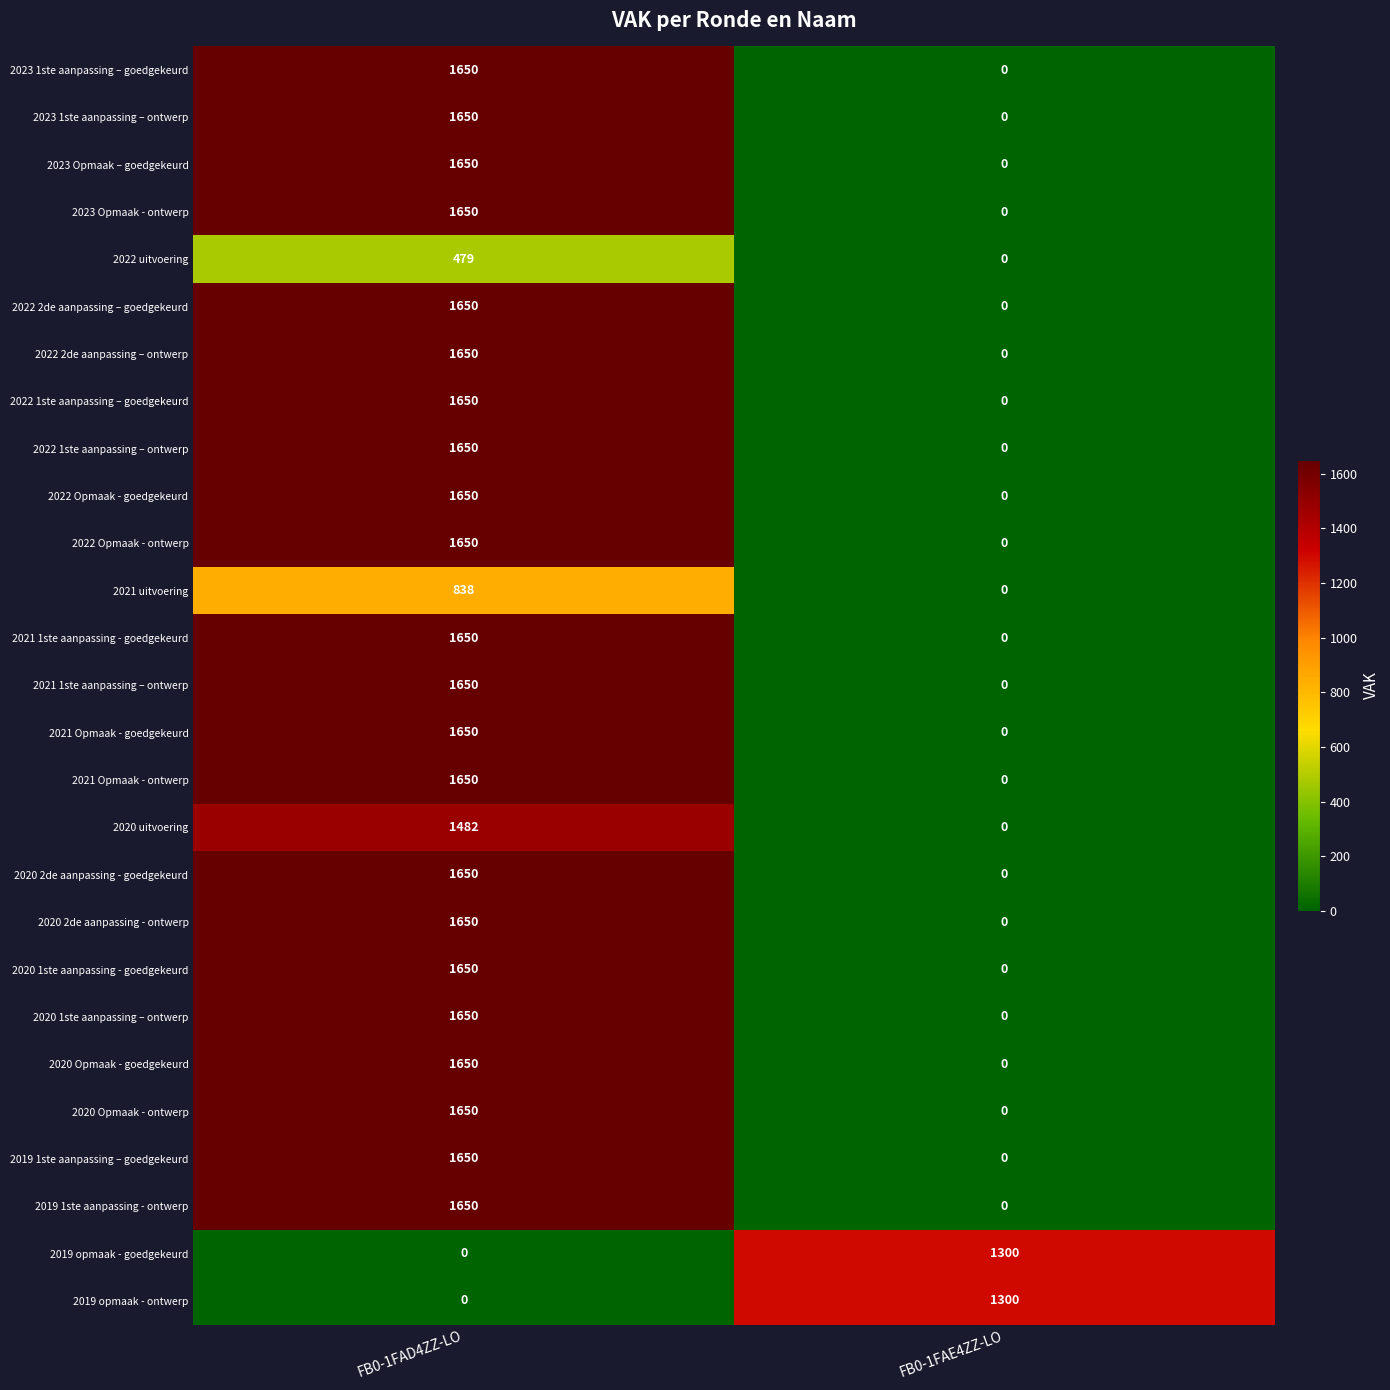

What is the spread (max minus min) of values at FB0-1FAE4ZZ-LO?

1300